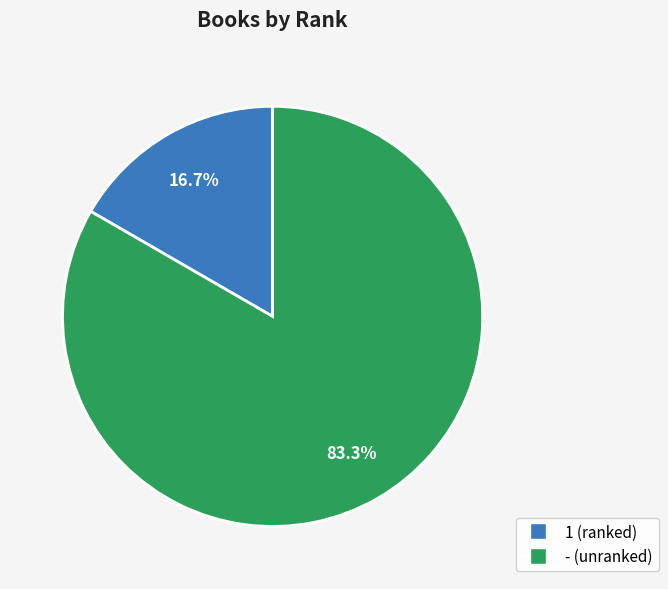

Is there any slice that represents more than half of the pie?

Yes